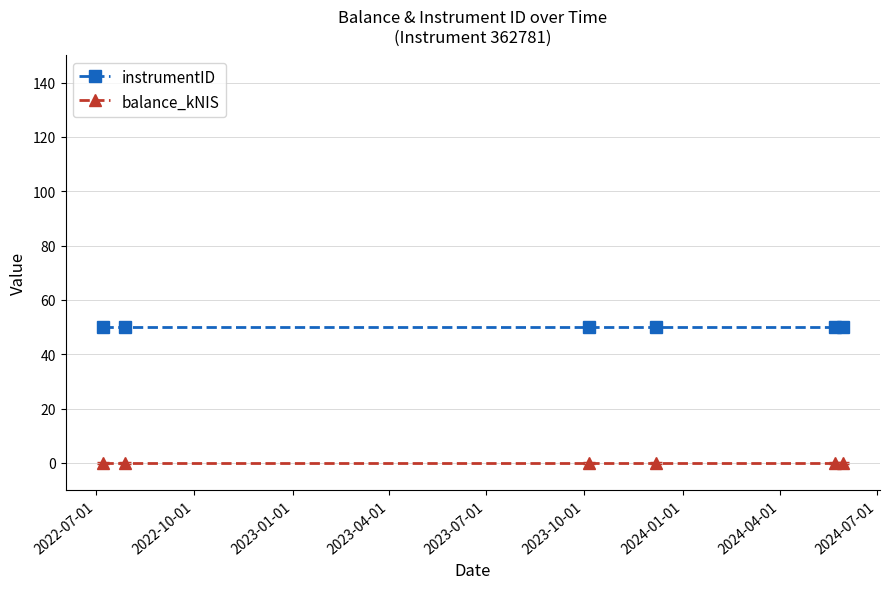

What is the maximum value shown in the chart?

50